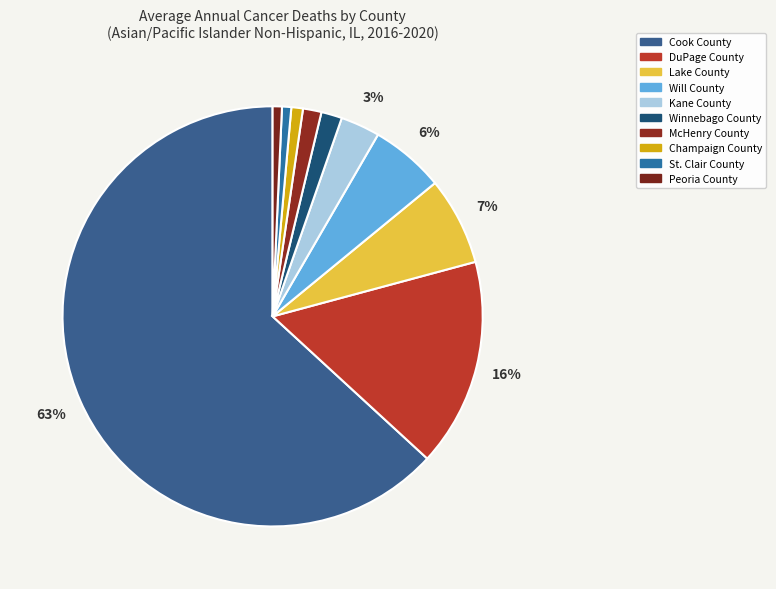

How much of the chart is everything except Will County?

94.3%